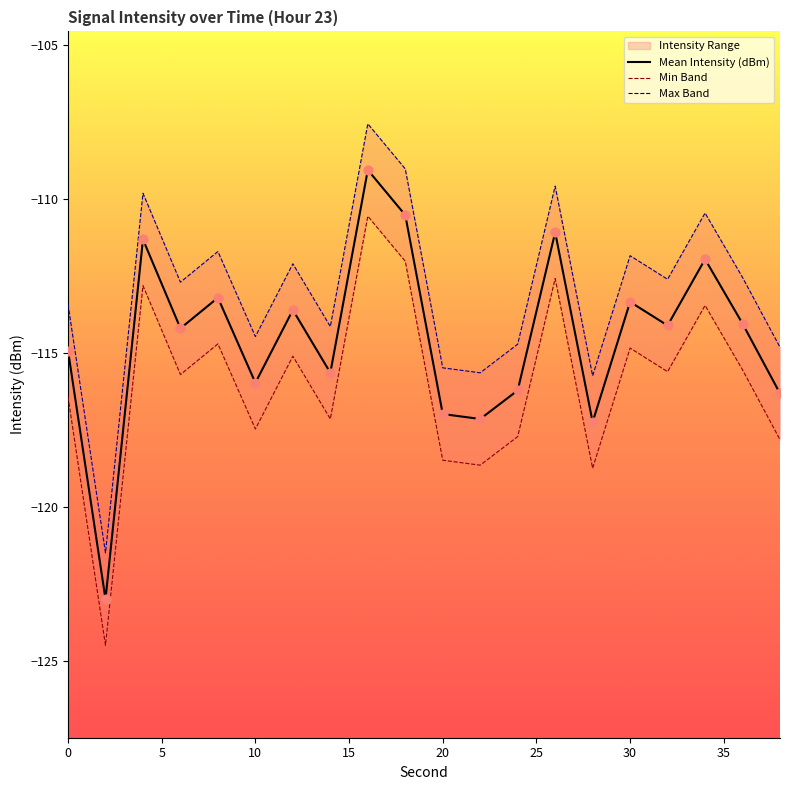

What is the minimum value for Mean Intensity (dBm)?

-123.0